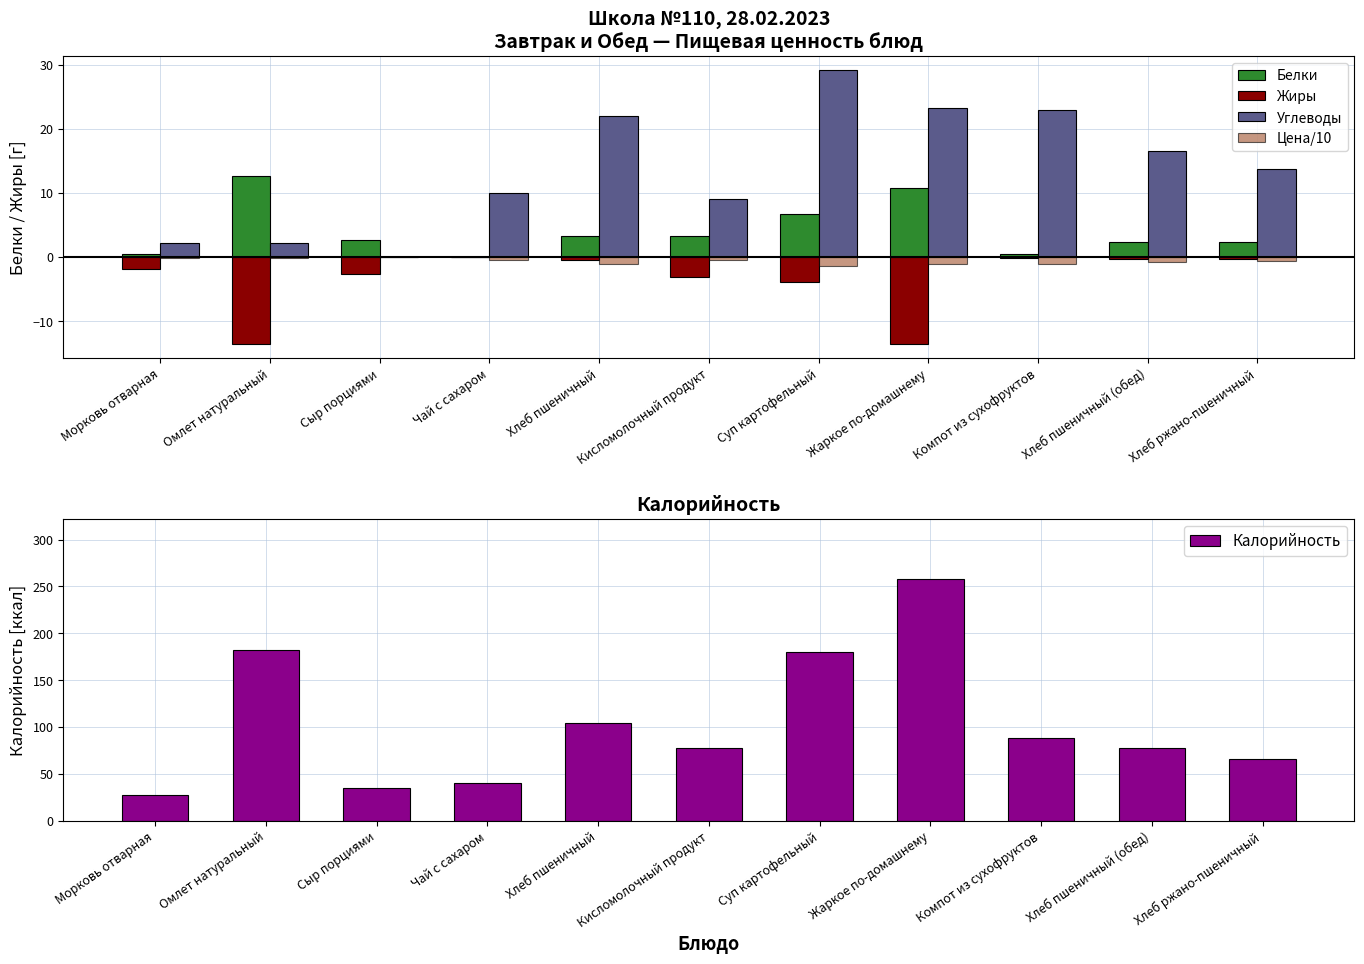

What value does the Калорийность series have at Компот из сухофруктов?

88.7